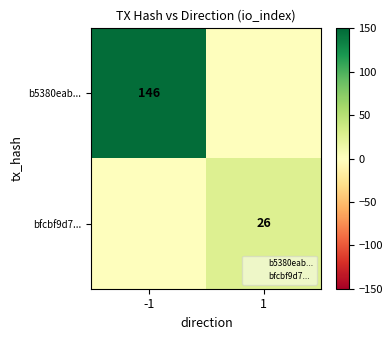

What is the maximum value for bfcbf9d7...?

26